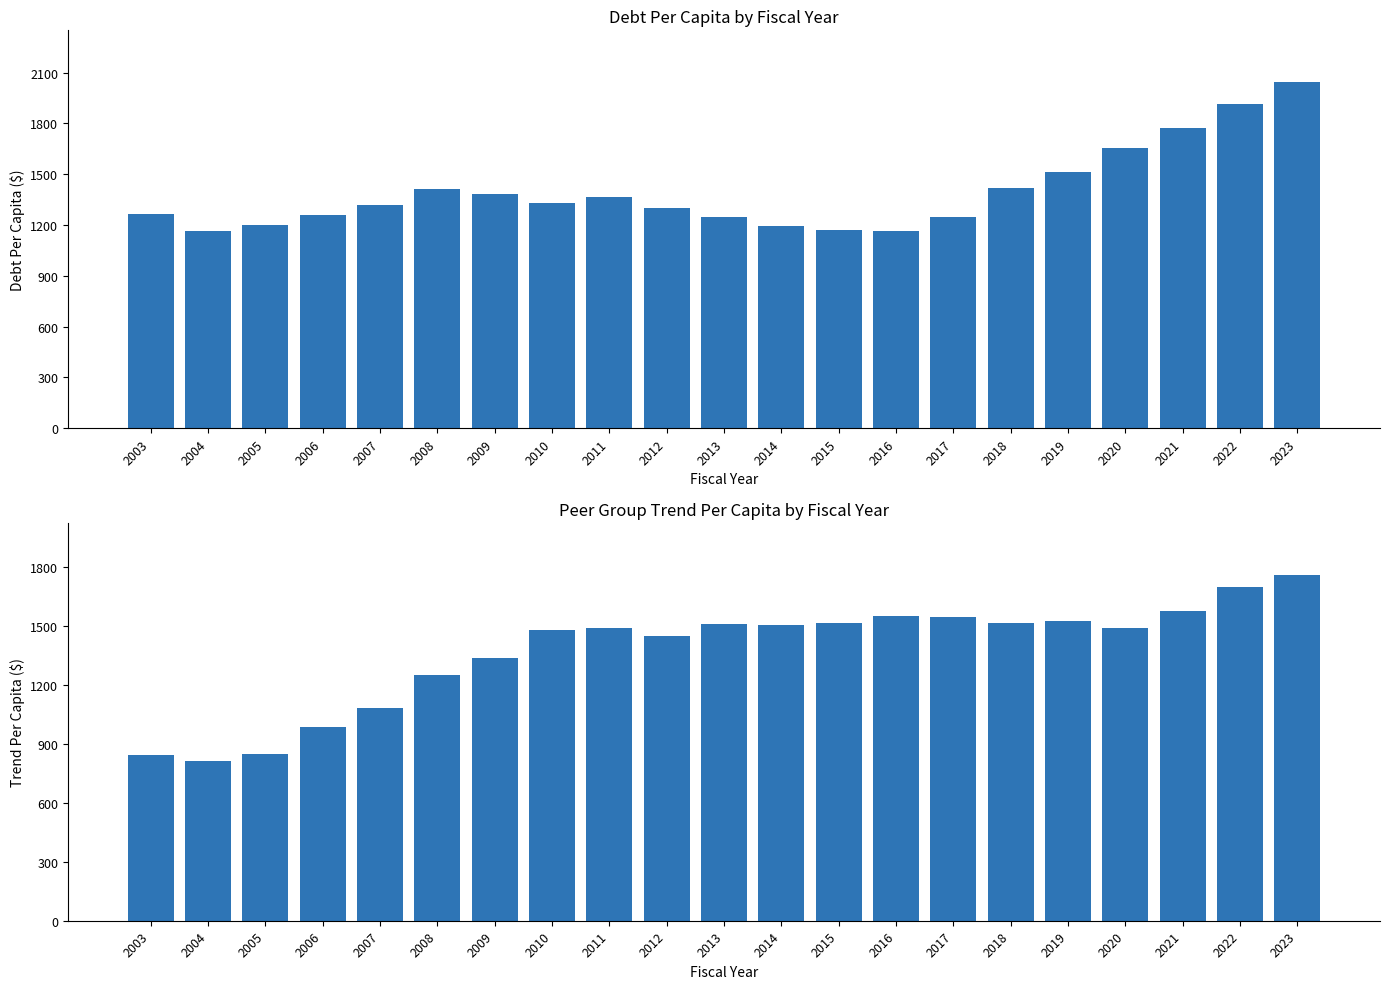

Which series has the widest spread of values?

TrendPerCapita